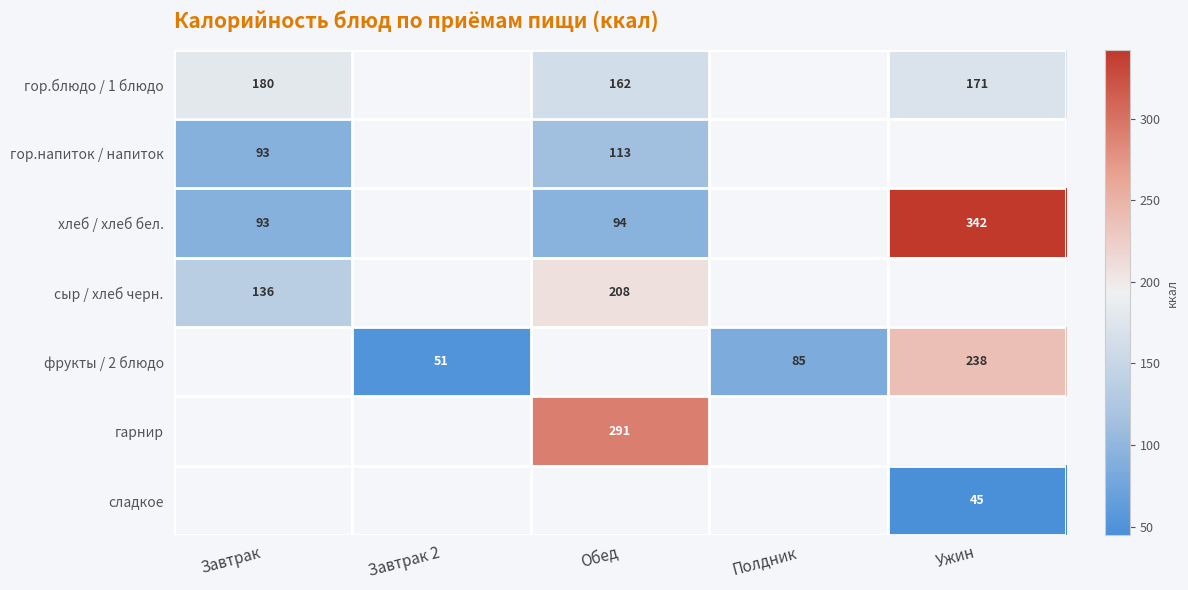

Which has a higher value, Полдник or Завтрак?

Завтрак